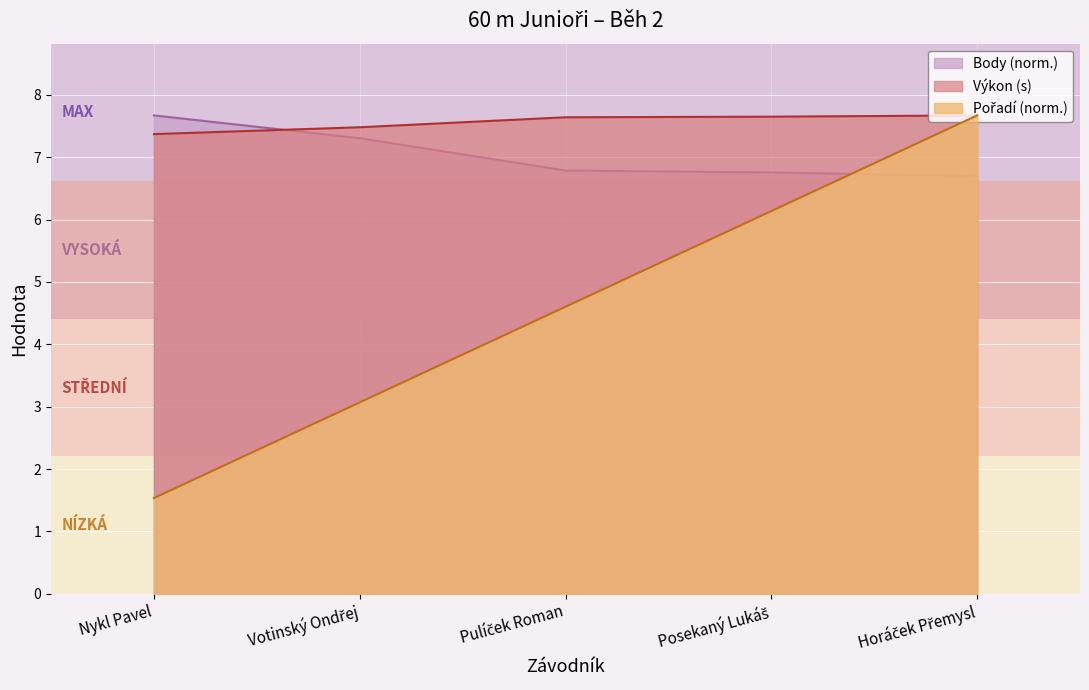

The value of Výkon at Votinský Ondřej is 12.1. True or false?

False